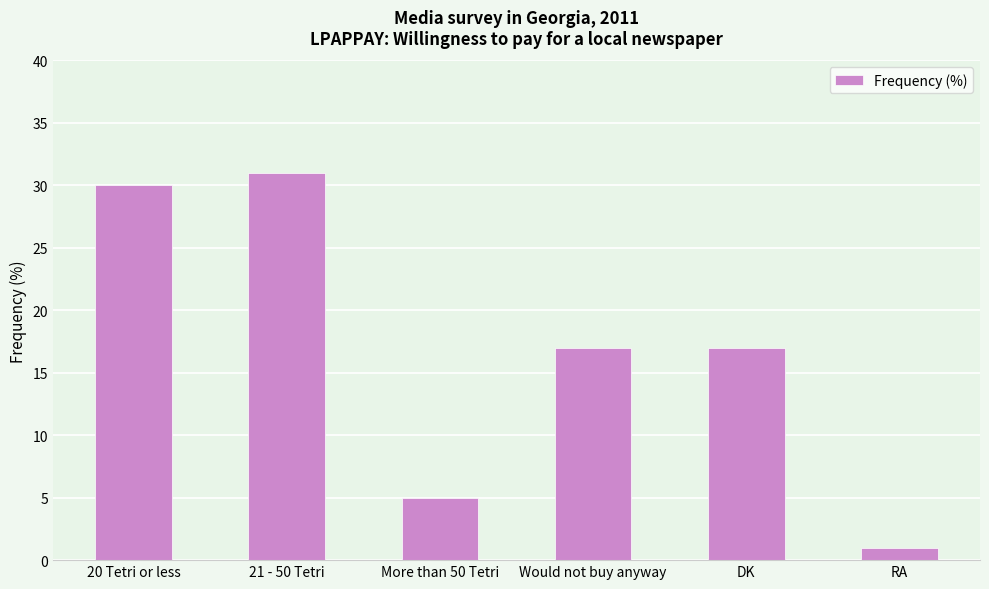

What is the average value?

17